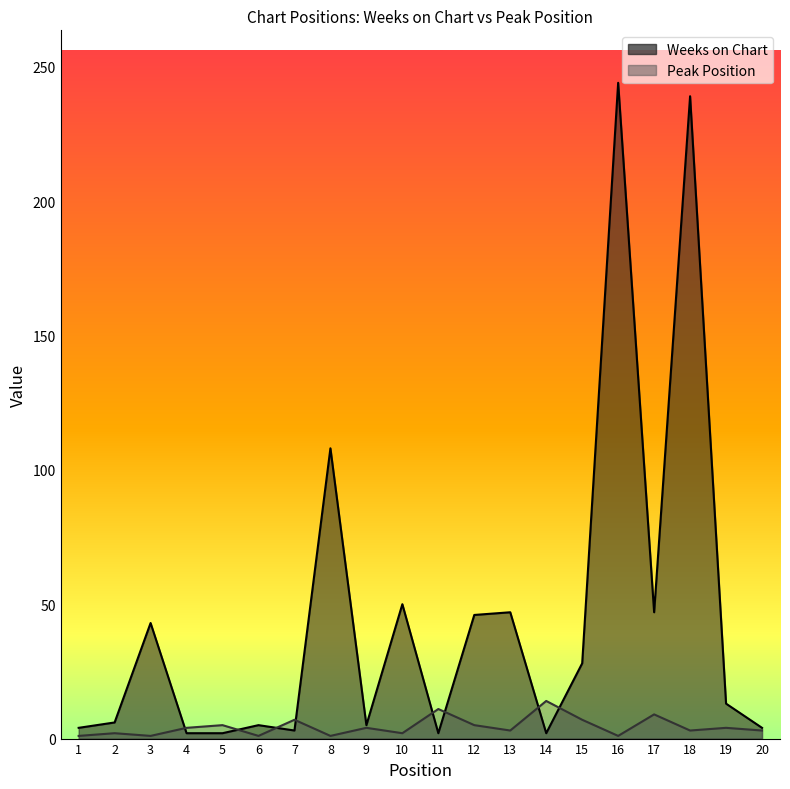

How many intersections are there between Weeks on Chart and Peak Position?

8